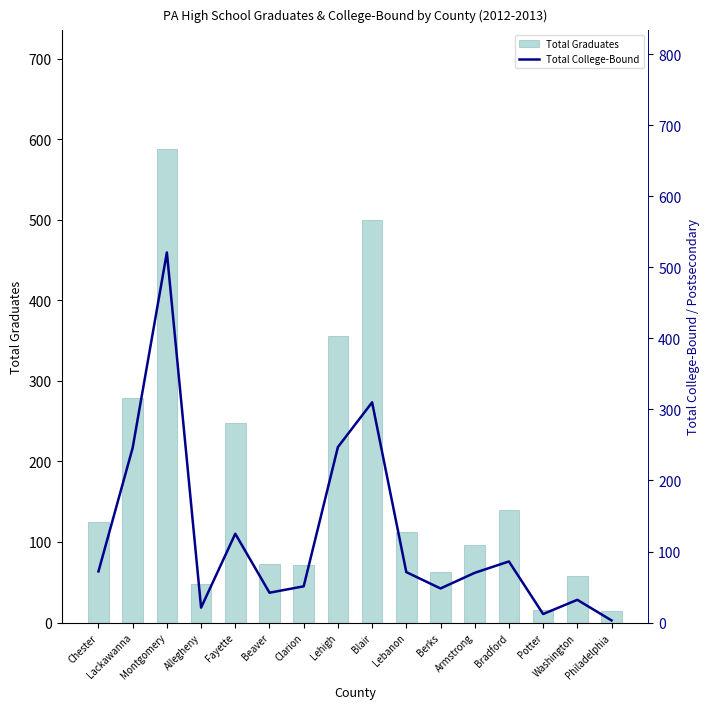

What position from the right is Fayette?

12